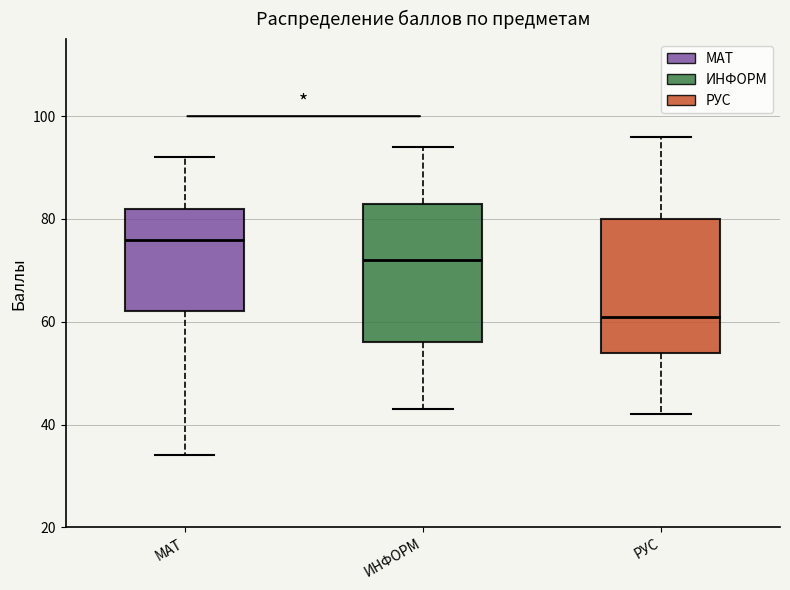

Which box has the highest median line?

МАТ